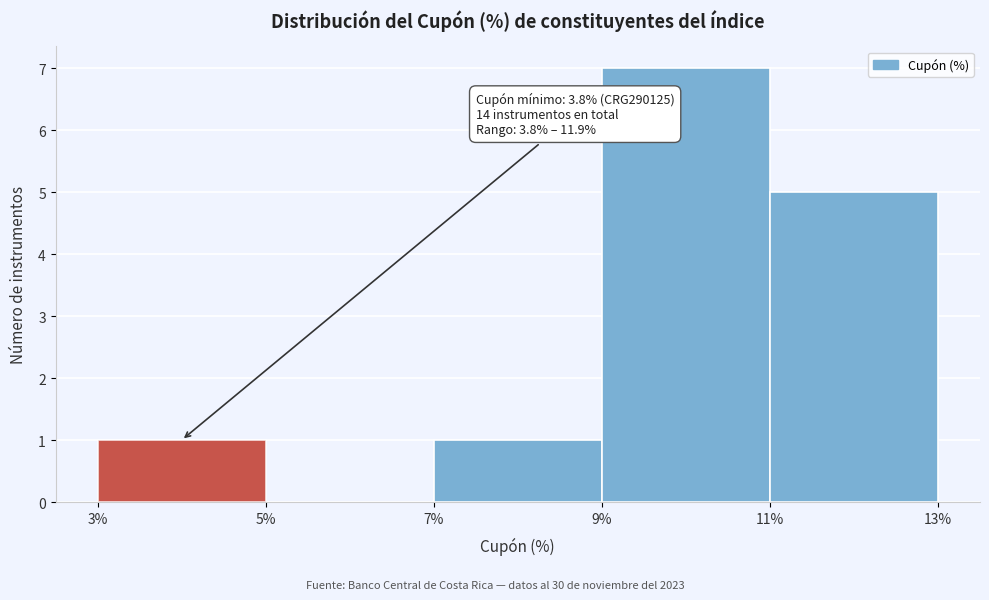

Over which range of the x-axis is the bar tallest?

9% to 11%